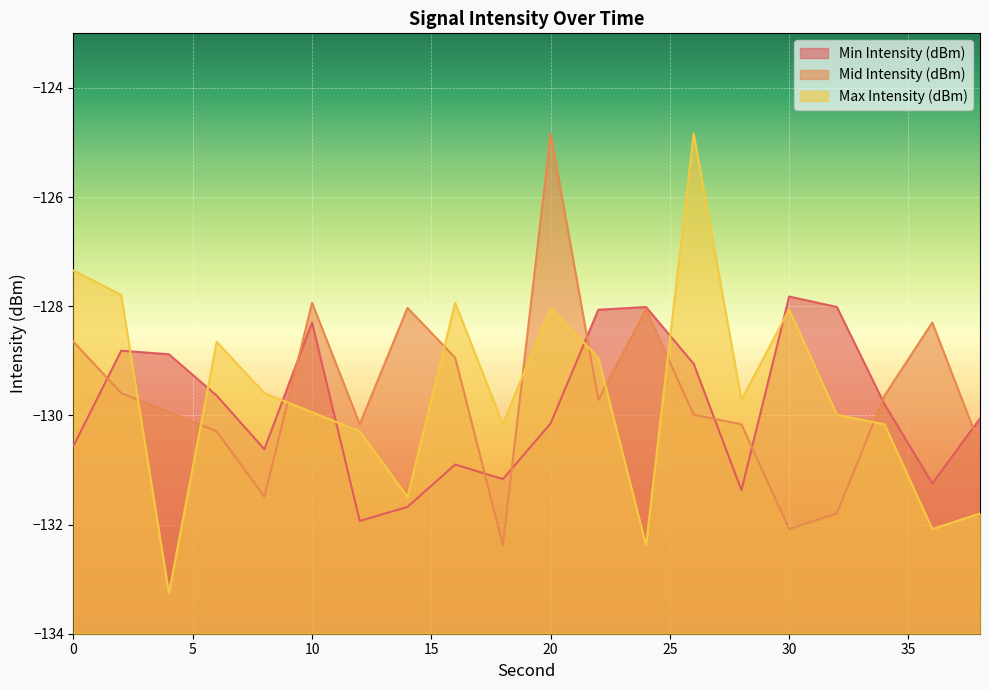

True or false: Max Intensity (dBm) has more than 2 interior local peaks.

True